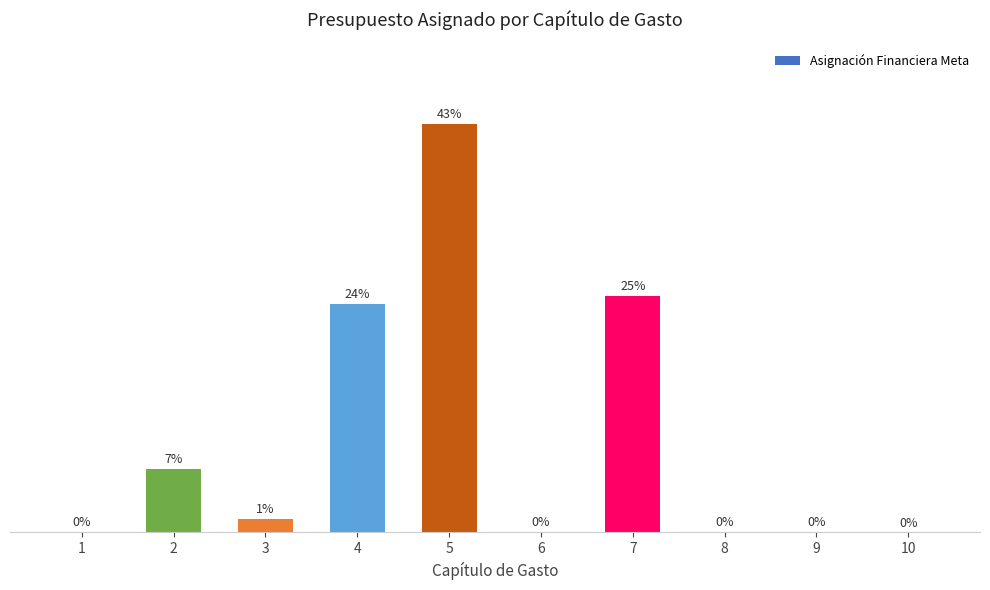

How many series are shown in this chart?

1